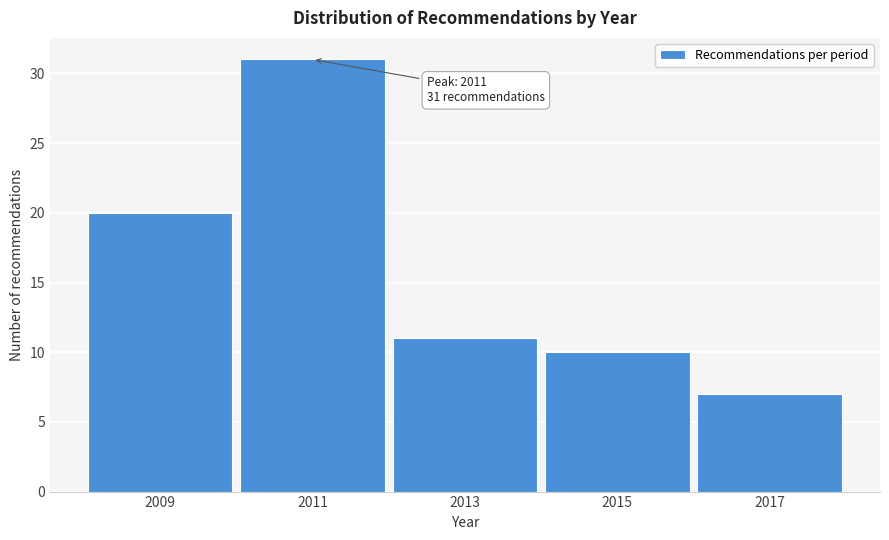

Reading left to right, extract all data points from this chart.

20	31	11	10	7